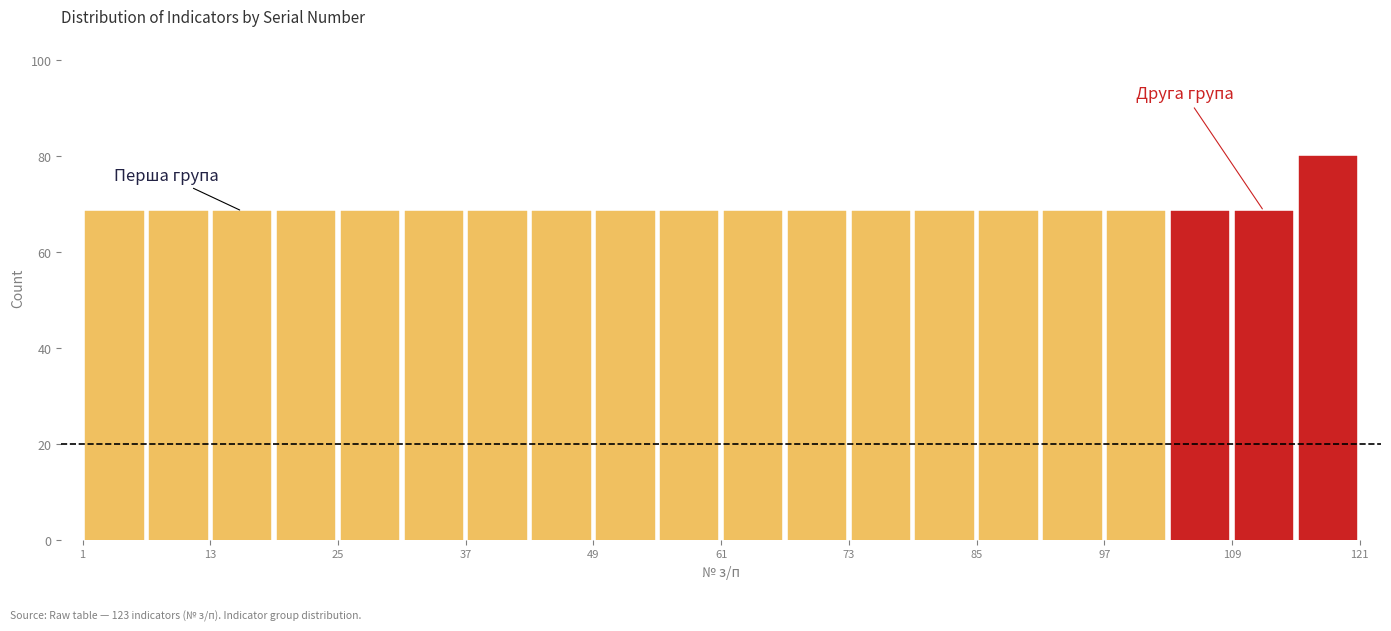

Around what value on the x-axis is the tallest bar? Give the approximate position of its centre, as read against the axis.

118